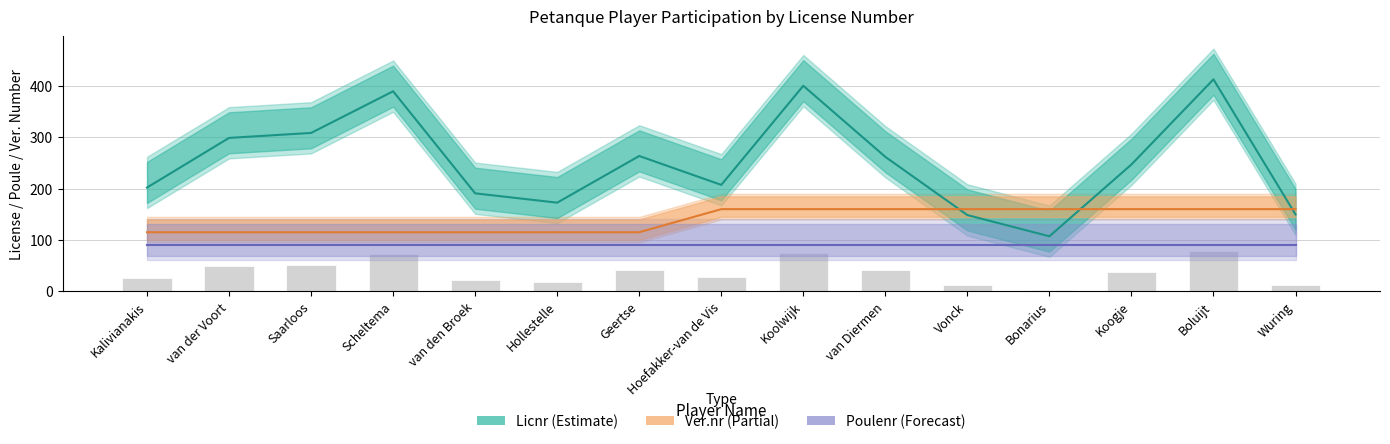

What is the label of the 14th bar from the left?

Boluijt